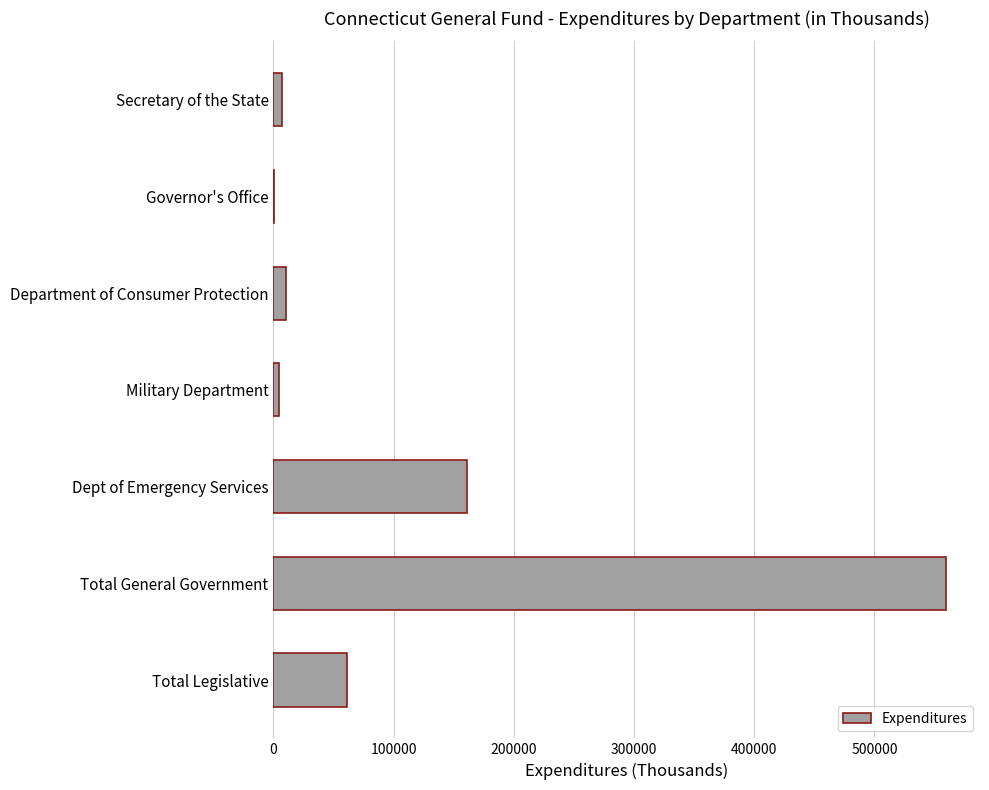

What is the greatest value displayed?

559837